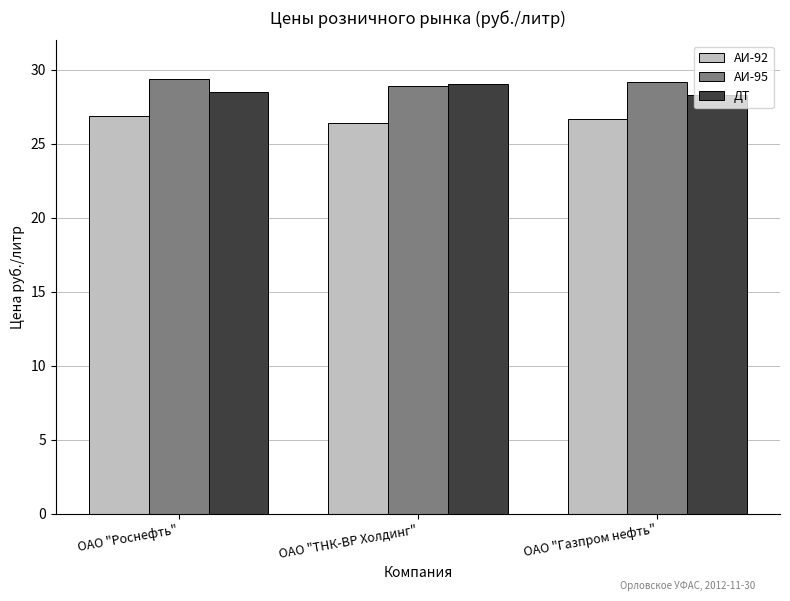

What is the sum of the ДТ values at ОАО "ТНК-ВР Холдинг" and ОАО "Газпром нефть"?

57.4